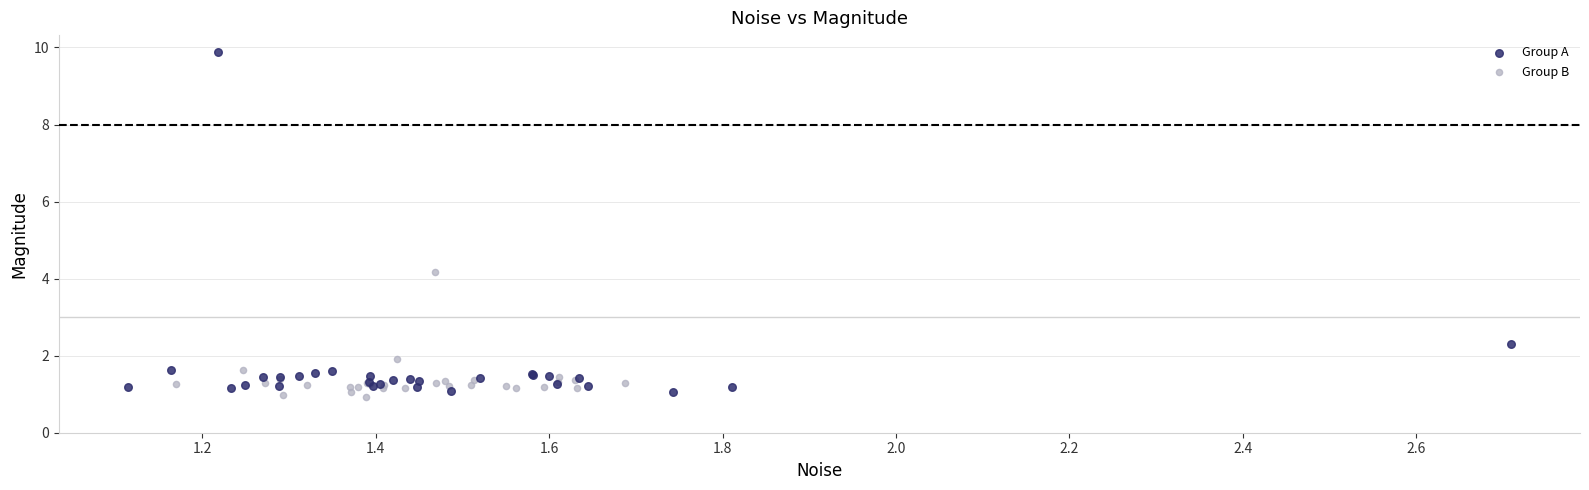

Which series contains the highest Y value?

Group A